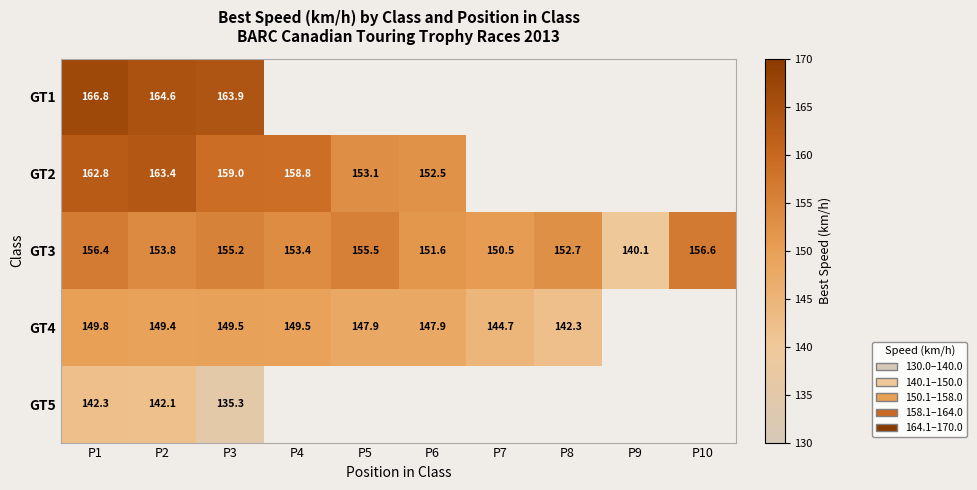

Is the value of GT3 at P7 greater than the value of GT2 at P6?

No